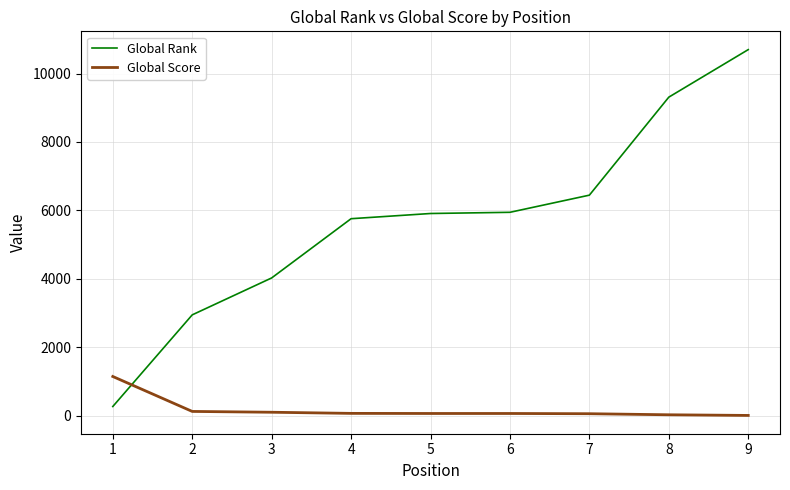

Is this an area chart (filled region under the line)?

No